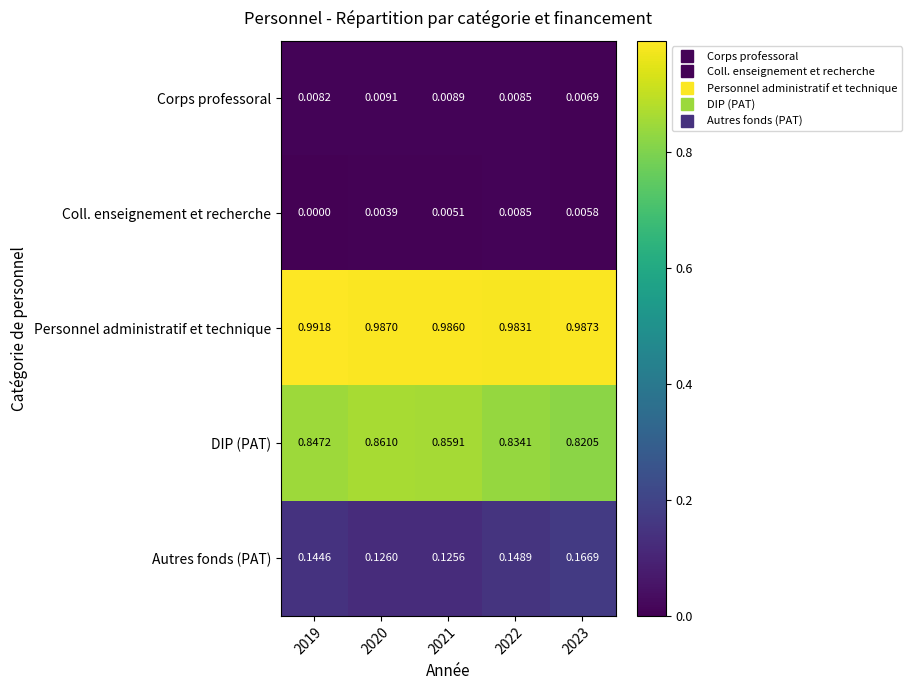

Between 2021 and 2023, which series saw the biggest shift?

Autres fonds (PAT)